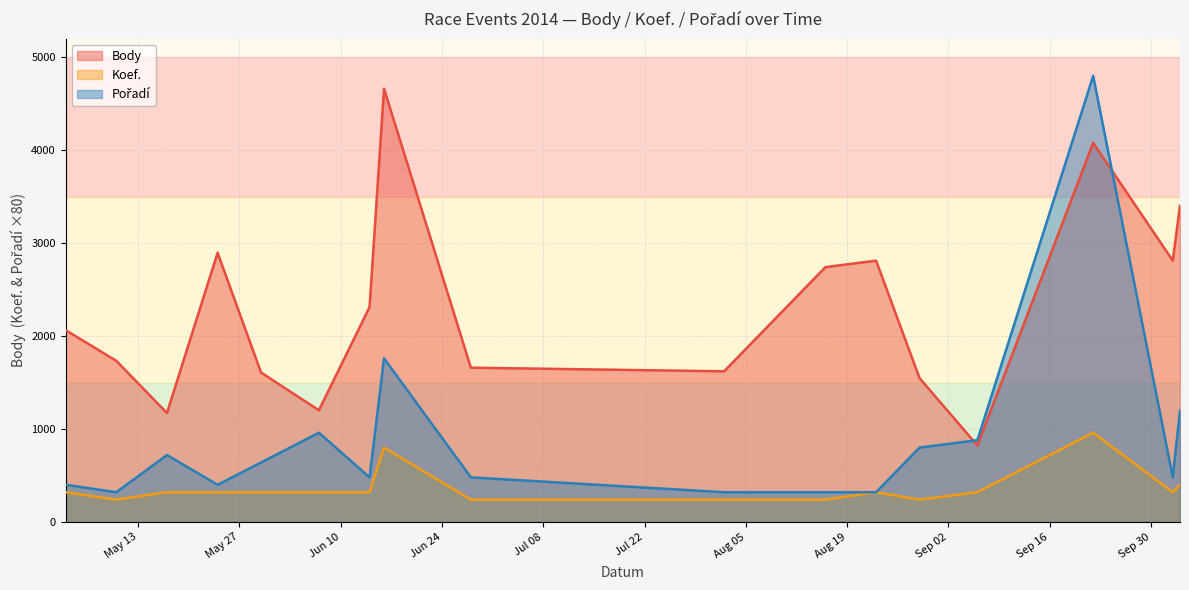

What is the value of the Body point at the 14th from the left?

823